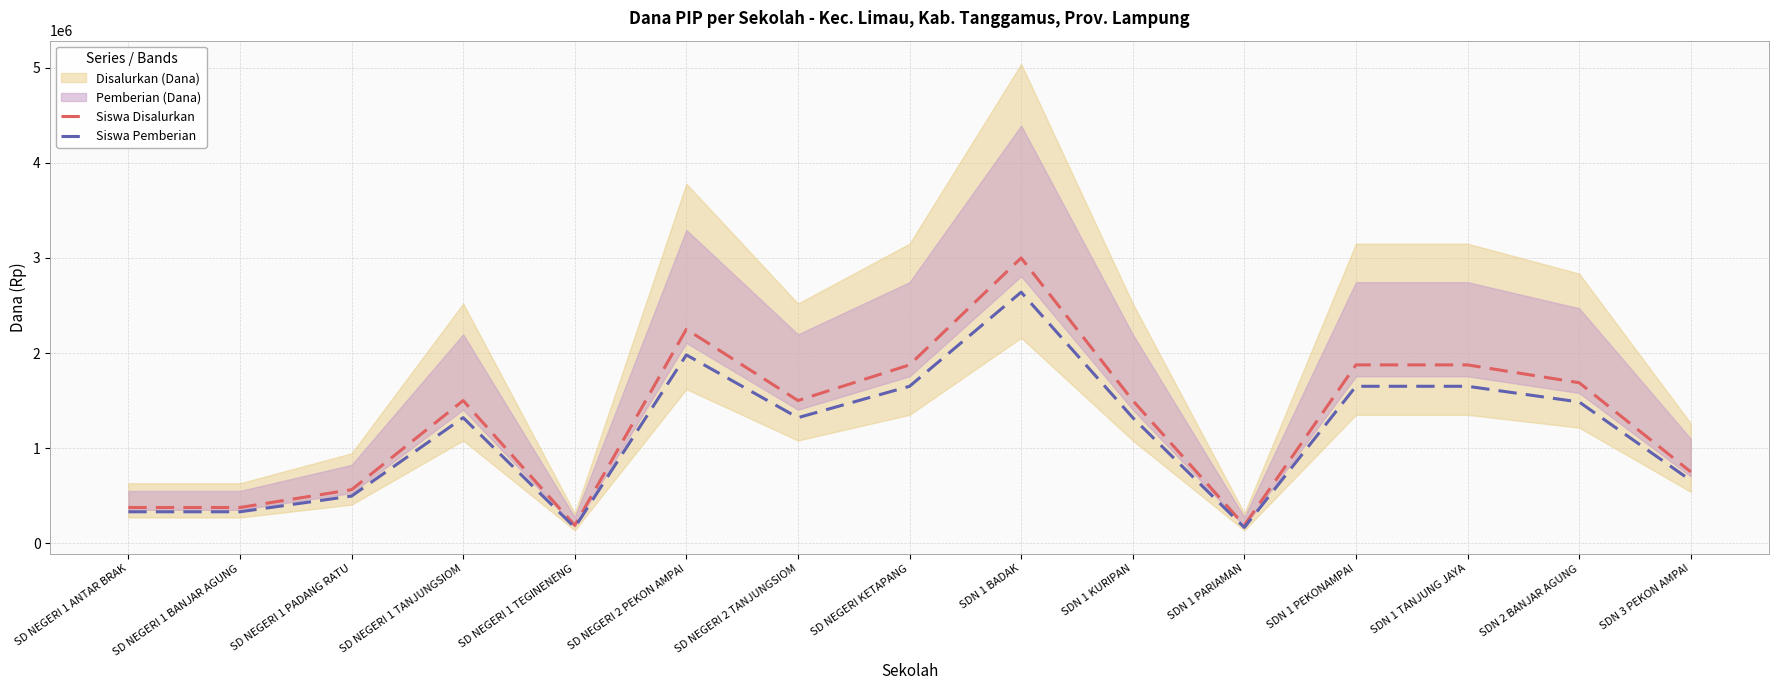

At which label does Siswa Pemberian reach its peak?

SDN 1 BADAK